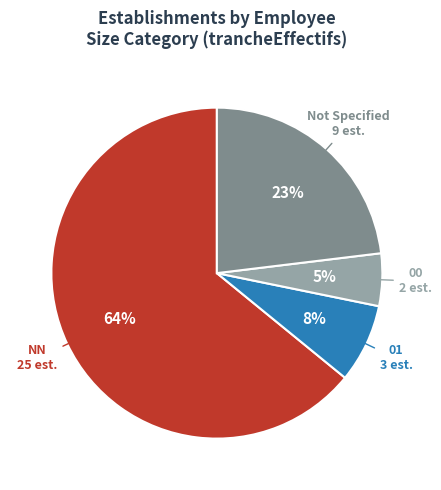

To the nearest percent, what portion does NN represent?

64%